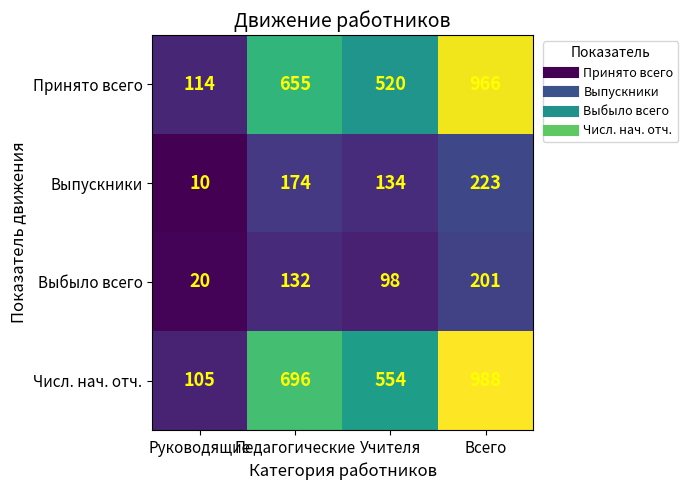

At which category is the sum across all series the highest?

Всего